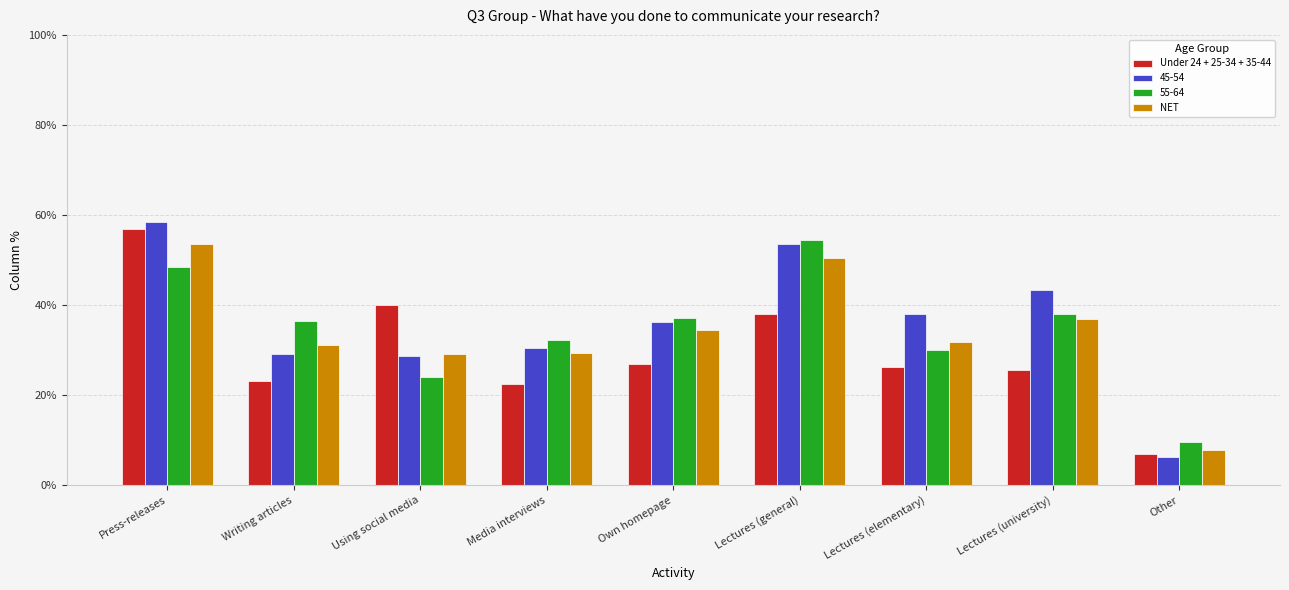

Read the NET value at Own homepage.

34.6